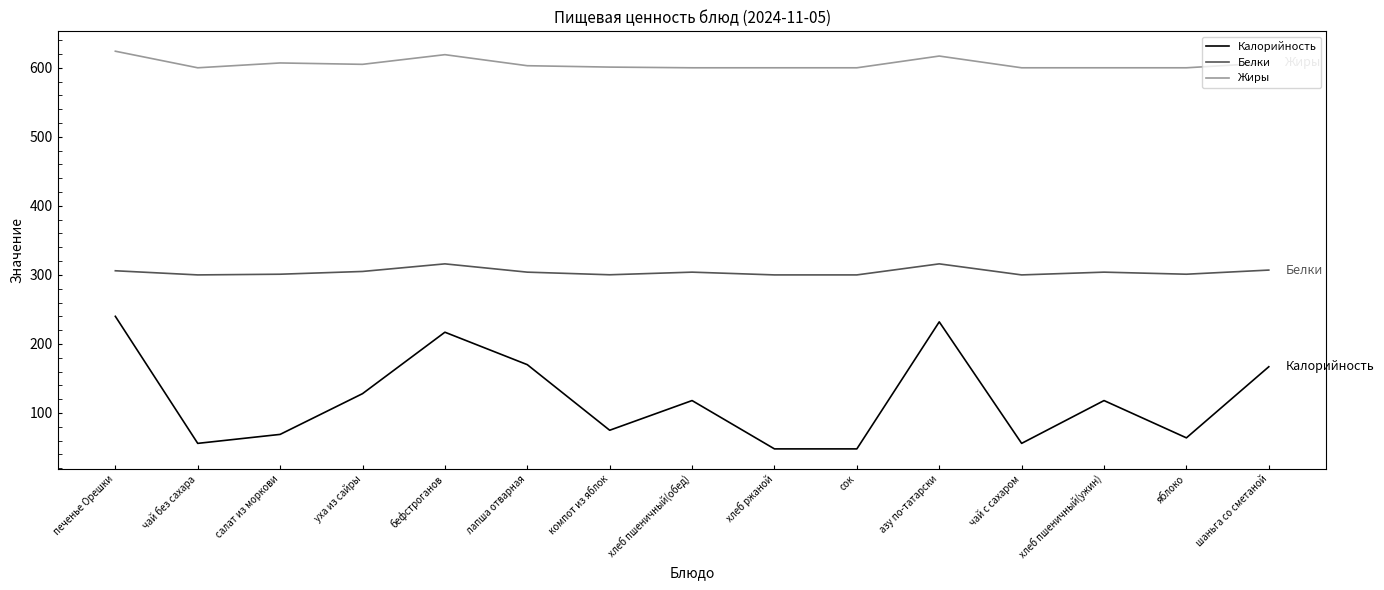

What is the approximate value of Жиры at уха из сайры?

605.0